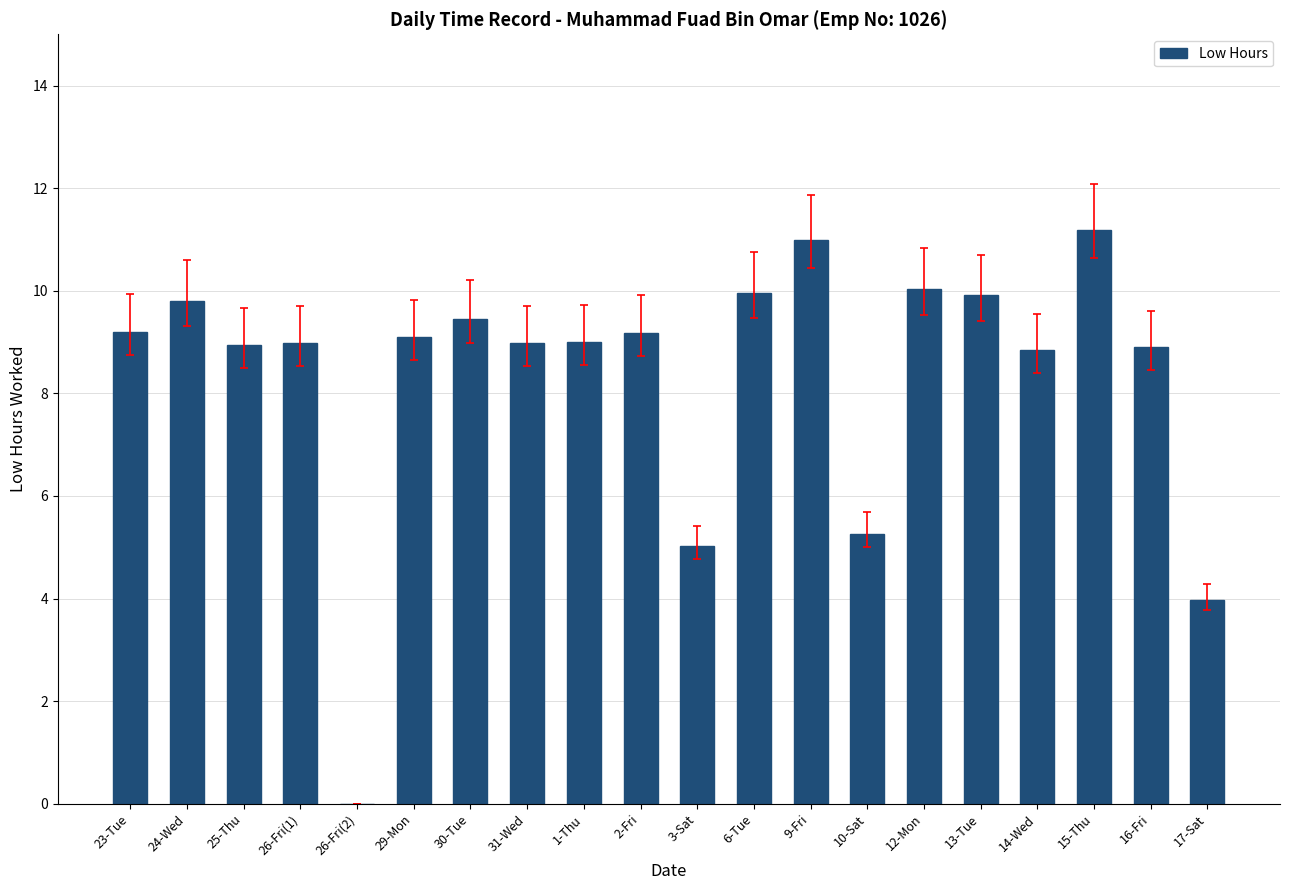

How many values are above zero?

19